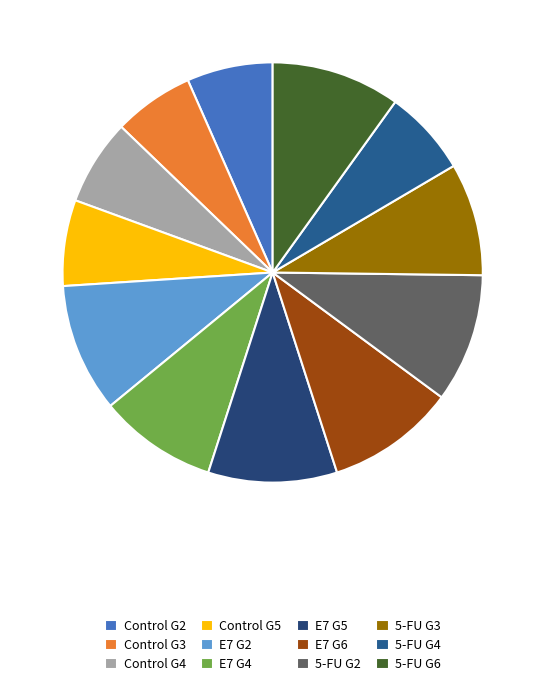

True or false: 5-FU G6 accounts for 10% of the total.

True